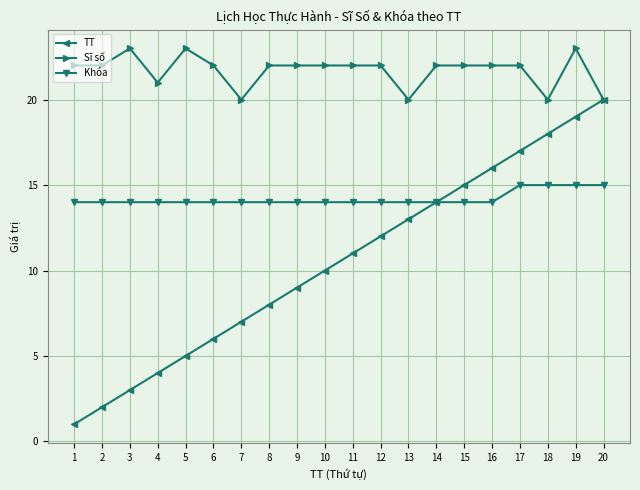

Which series changed the most between 3 and 9?

TT